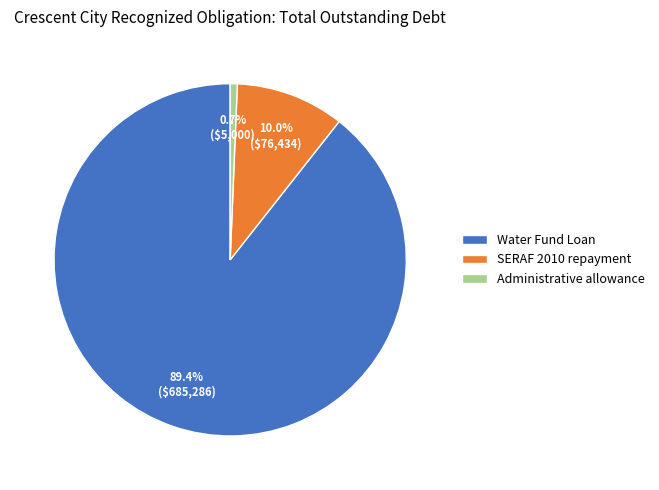

Which slice represents more than half of the pie?

Water Fund Loan